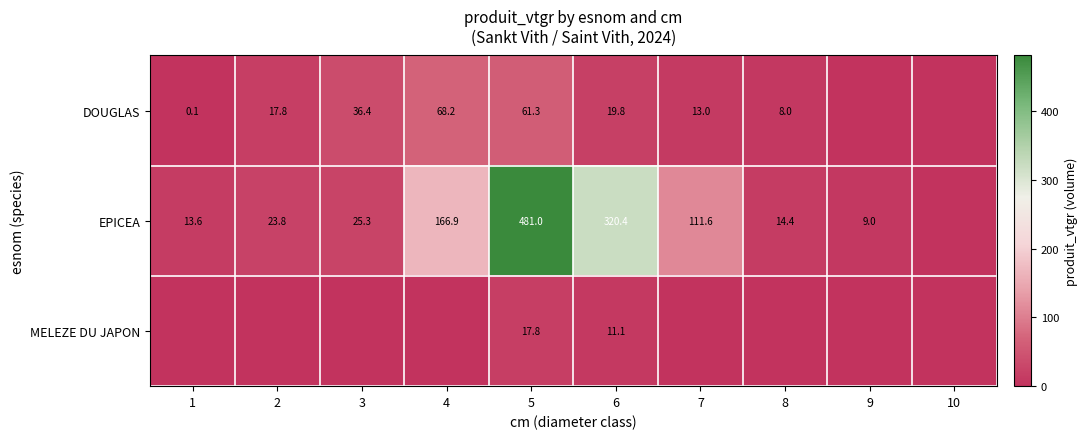

Is the value of EPICEA at 1 greater than the value of MELEZE DU JAPON at 6?

Yes